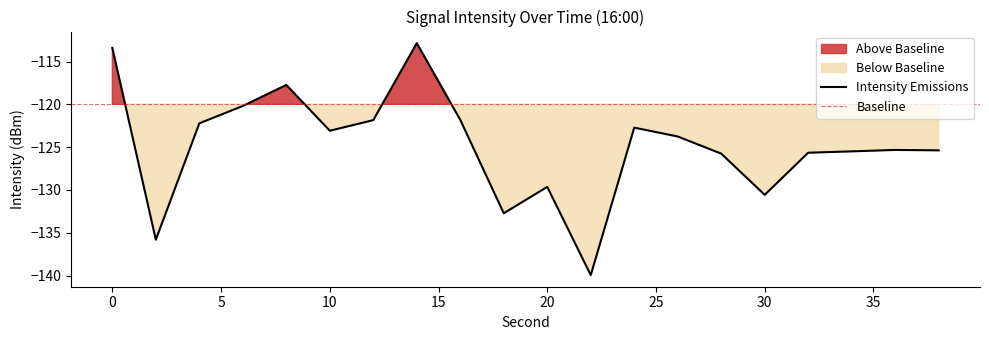

What is the value of the 8th point from the left?

-112.9